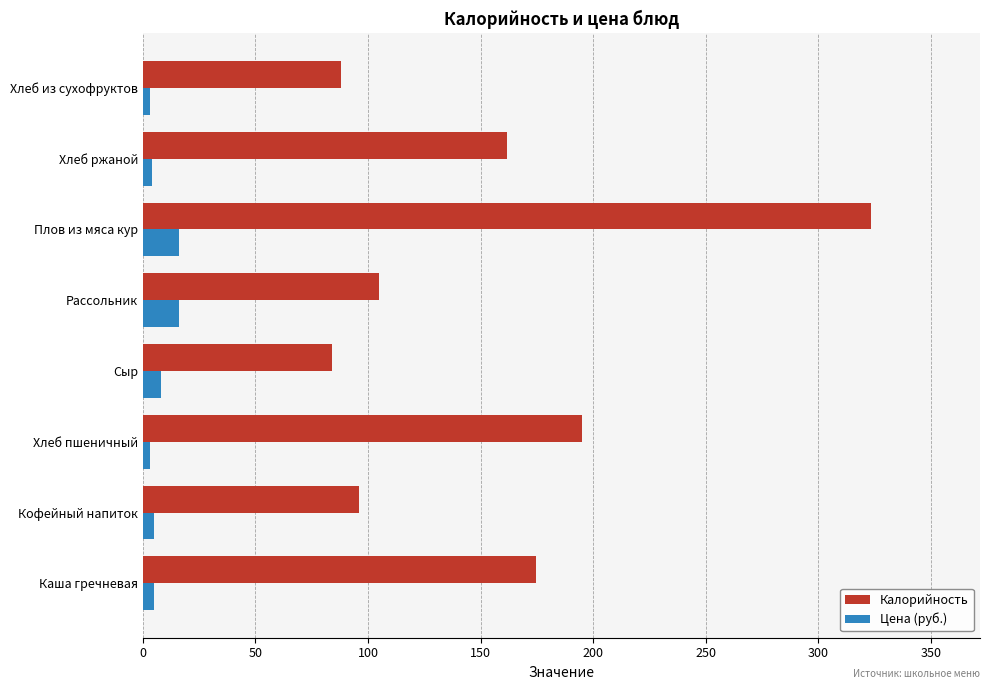

How many data points in Калорийность are less than 161?

4